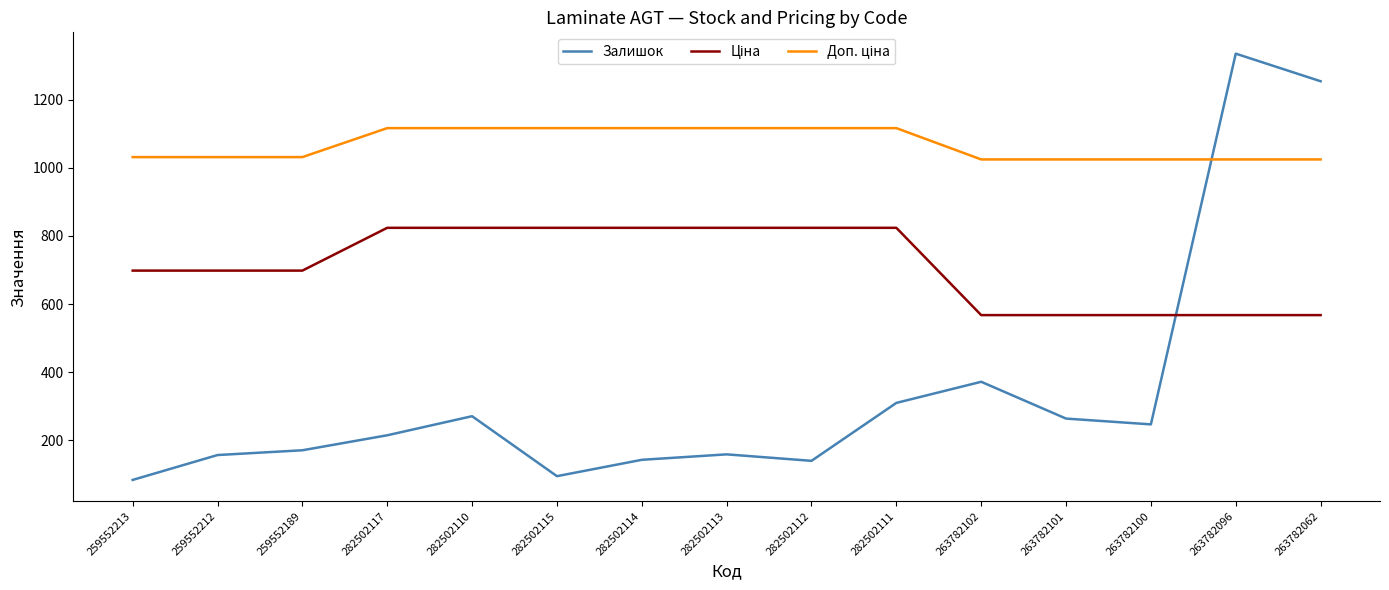

How many distinct data groups are displayed?

3